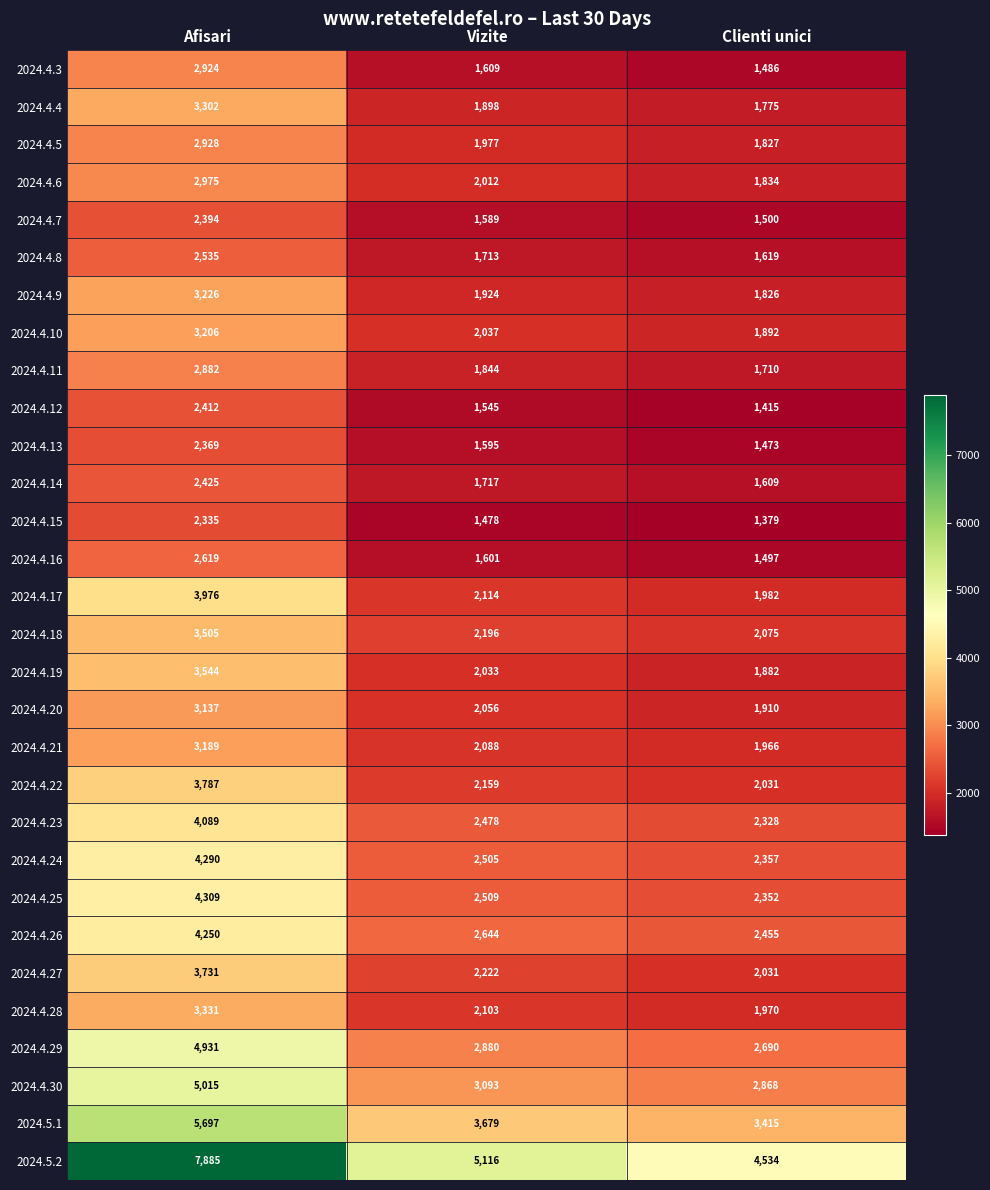

At which category is the sum across all series the highest?

Afisari